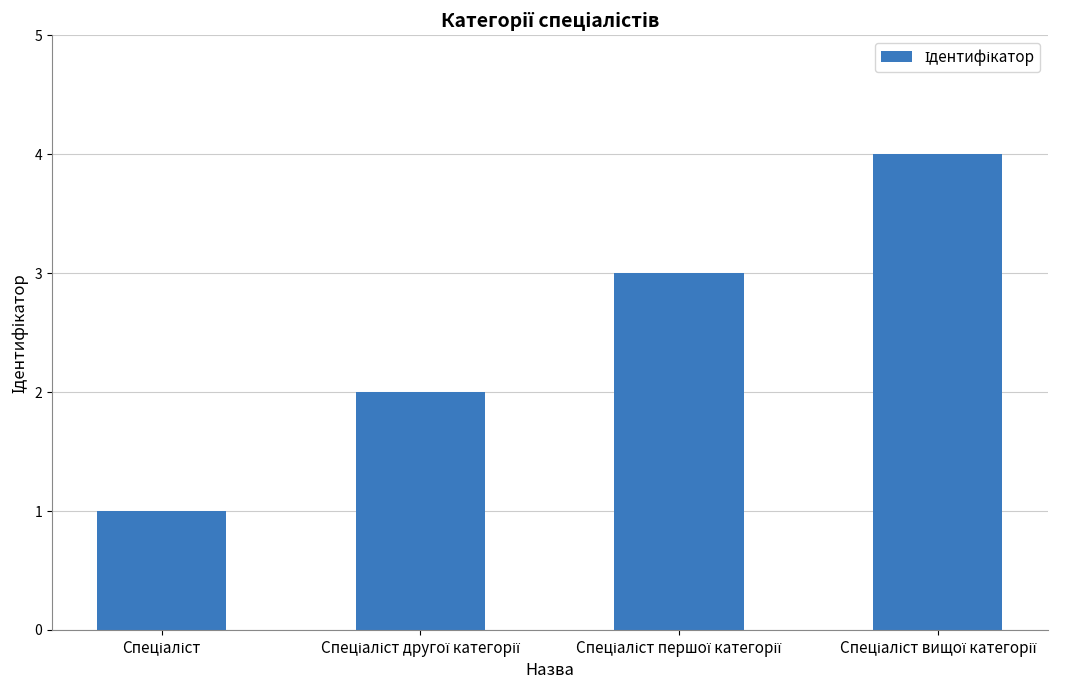

What is the greatest value displayed?

4